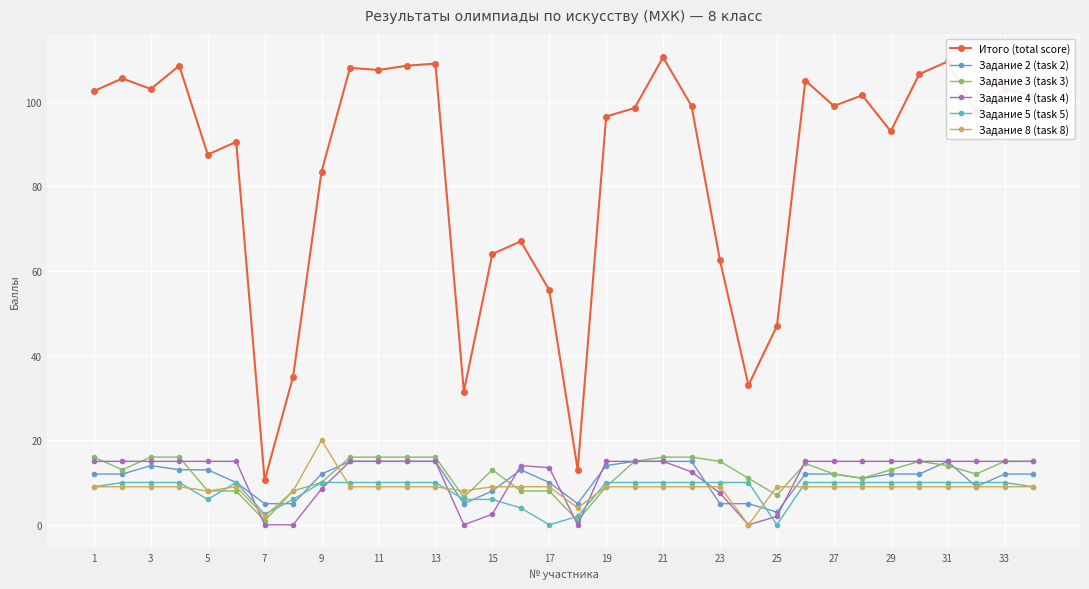

True or false: Итого (total score) and Задание 3 (task 3) cross at least once.

False